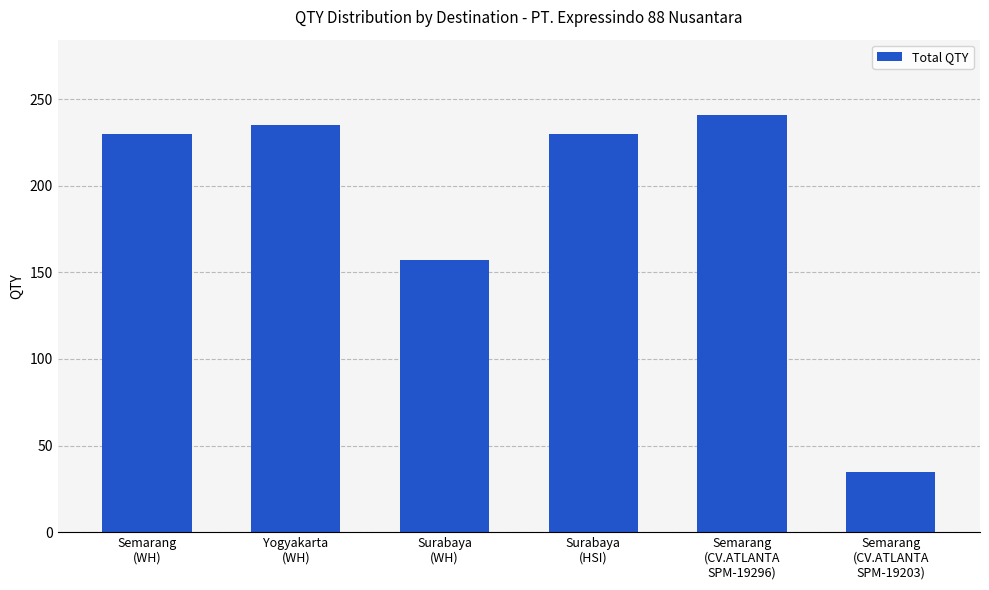

What is the average value?

188